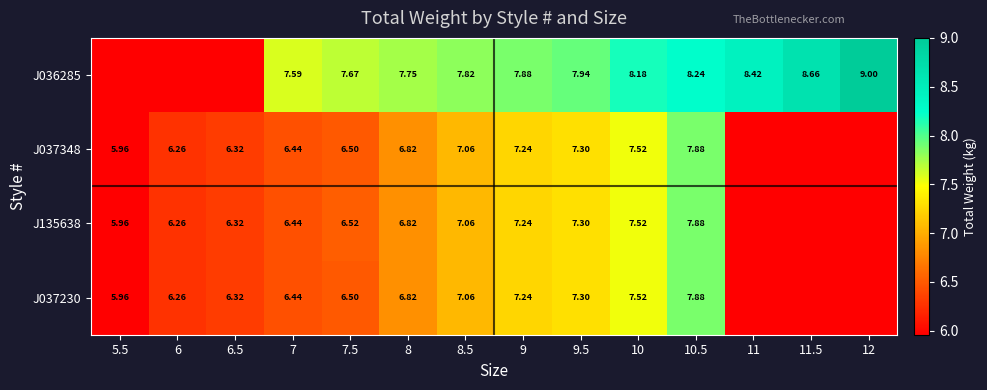

At which category is the sum across all series the highest?

10.5